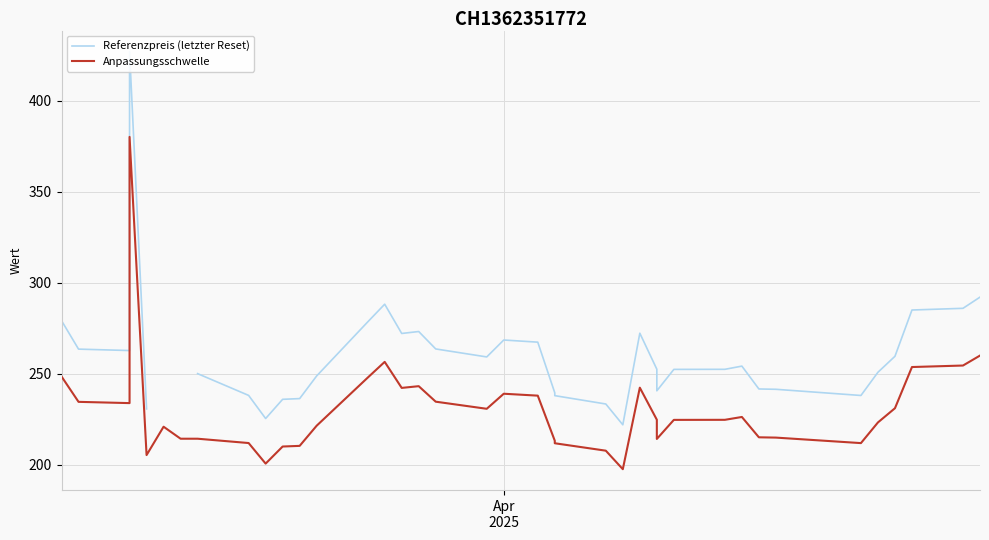

At how many categories does at least one series exceed 341?

1